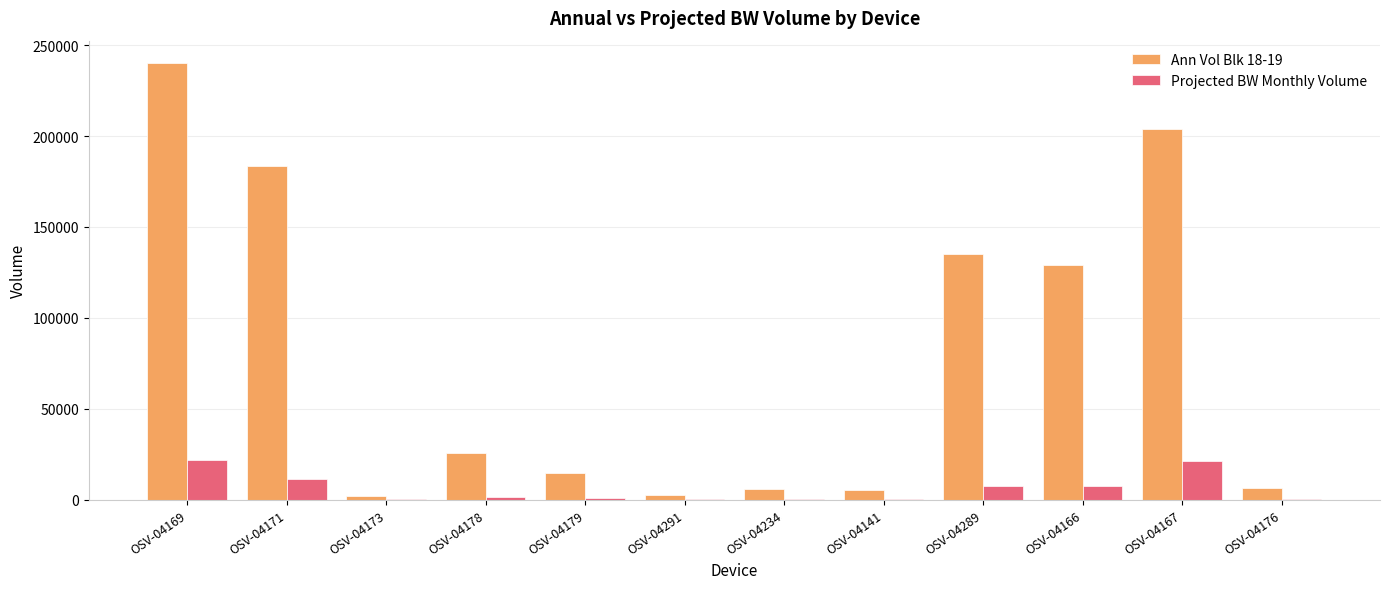

What is the maximum value for Projected BW Monthly Volume?

21669